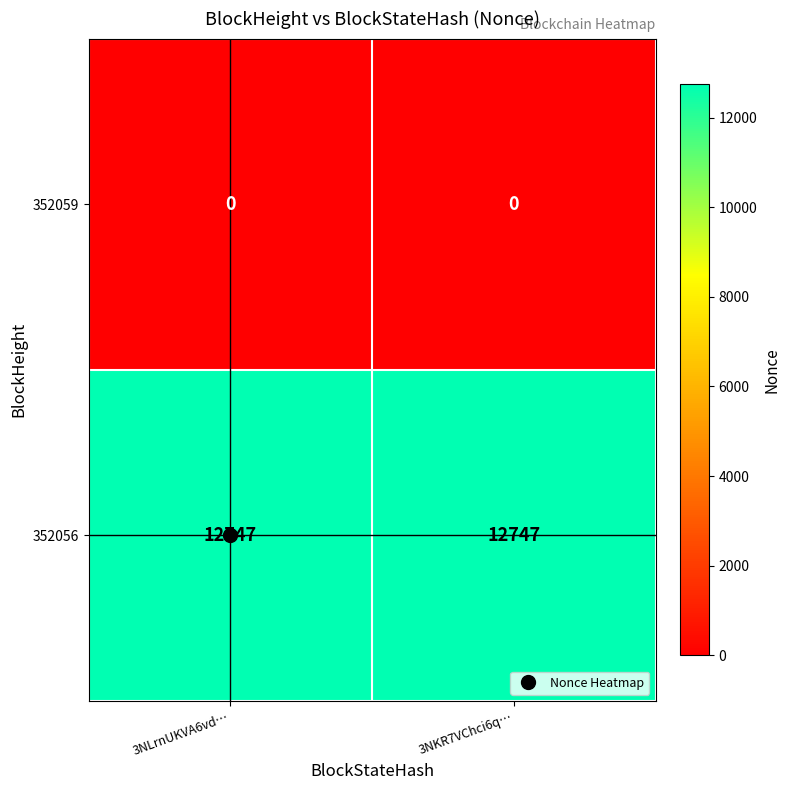

List the series in order of their overall mean, lowest first.

352059, 352056